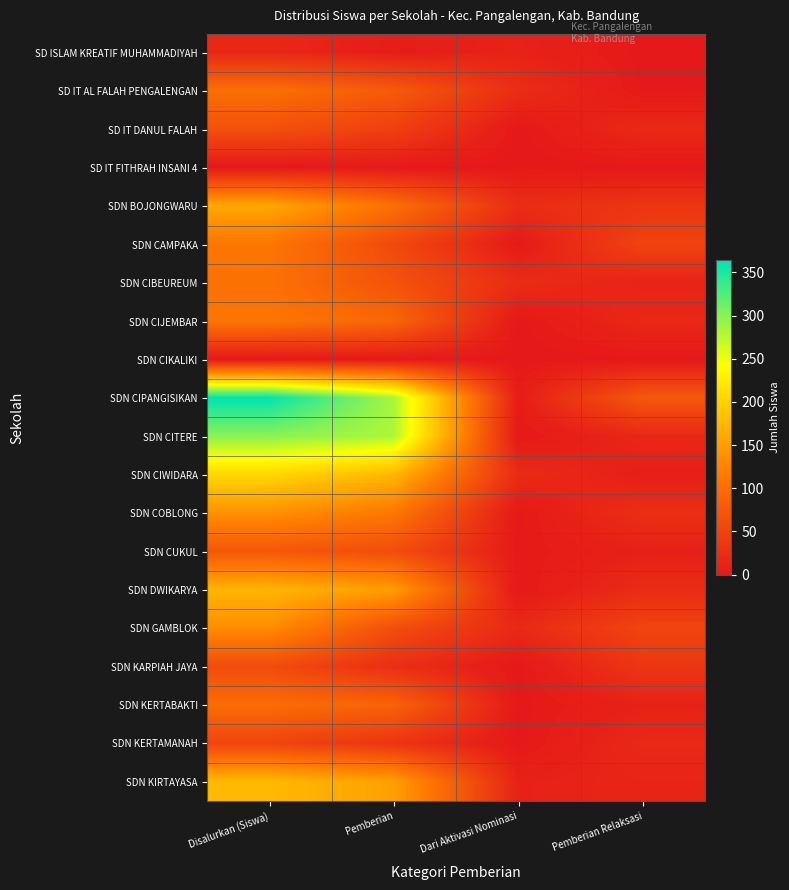

Reading left to right, transcribe all the data shown in this chart.

SD ISLAM KREATIF MUHAMMADIYAH: Disalurkan (Siswa)=18	Pemberian=6	Dari Aktivasi Nominasi=12	Pemberian Relaksasi=0
SD IT AL FALAH PENGALENGAN: Disalurkan (Siswa)=103	Pemberian=78	Dari Aktivasi Nominasi=24	Pemberian Relaksasi=1
SD IT DANUL FALAH: Disalurkan (Siswa)=66	Pemberian=47	Dari Aktivasi Nominasi=0	Pemberian Relaksasi=19
SD IT FITHRAH INSANI 4: Disalurkan (Siswa)=1	Pemberian=1	Dari Aktivasi Nominasi=0	Pemberian Relaksasi=0
SDN BOJONGWARU: Disalurkan (Siswa)=160	Pemberian=103	Dari Aktivasi Nominasi=24	Pemberian Relaksasi=33
SDN CAMPAKA: Disalurkan (Siswa)=111	Pemberian=58	Dari Aktivasi Nominasi=2	Pemberian Relaksasi=51
SDN CIBEUREUM: Disalurkan (Siswa)=105	Pemberian=69	Dari Aktivasi Nominasi=23	Pemberian Relaksasi=13
SDN CIJEMBAR: Disalurkan (Siswa)=110	Pemberian=92	Dari Aktivasi Nominasi=0	Pemberian Relaksasi=18
SDN CIKALIKI: Disalurkan (Siswa)=1	Pemberian=1	Dari Aktivasi Nominasi=0	Pemberian Relaksasi=0
SDN CIPANGISIKAN: Disalurkan (Siswa)=364	Pemberian=284	Dari Aktivasi Nominasi=5	Pemberian Relaksasi=75
SDN CITERE: Disalurkan (Siswa)=298	Pemberian=281	Dari Aktivasi Nominasi=0	Pemberian Relaksasi=17
SDN CIWIDARA: Disalurkan (Siswa)=205	Pemberian=175	Dari Aktivasi Nominasi=22	Pemberian Relaksasi=8
SDN COBLONG: Disalurkan (Siswa)=138	Pemberian=112	Dari Aktivasi Nominasi=0	Pemberian Relaksasi=26
SDN CUKUL: Disalurkan (Siswa)=74	Pemberian=62	Dari Aktivasi Nominasi=2	Pemberian Relaksasi=10
SDN DWIKARYA: Disalurkan (Siswa)=173	Pemberian=150	Dari Aktivasi Nominasi=1	Pemberian Relaksasi=22
SDN GAMBLOK: Disalurkan (Siswa)=134	Pemberian=63	Dari Aktivasi Nominasi=19	Pemberian Relaksasi=52
SDN KARPIAH JAYA: Disalurkan (Siswa)=61	Pemberian=26	Dari Aktivasi Nominasi=0	Pemberian Relaksasi=35
SDN KERTABAKTI: Disalurkan (Siswa)=99	Pemberian=88	Dari Aktivasi Nominasi=0	Pemberian Relaksasi=11
SDN KERTAMANAH: Disalurkan (Siswa)=52	Pemberian=33	Dari Aktivasi Nominasi=0	Pemberian Relaksasi=19
SDN KIRTAYASA: Disalurkan (Siswa)=177	Pemberian=152	Dari Aktivasi Nominasi=11	Pemberian Relaksasi=14